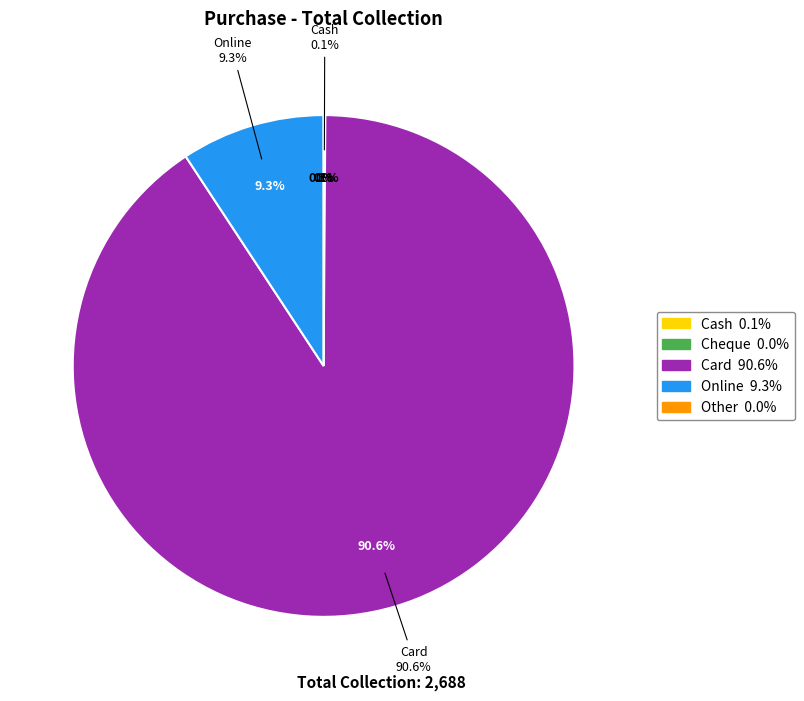

To the nearest percent, what is the average slice percentage?

20%